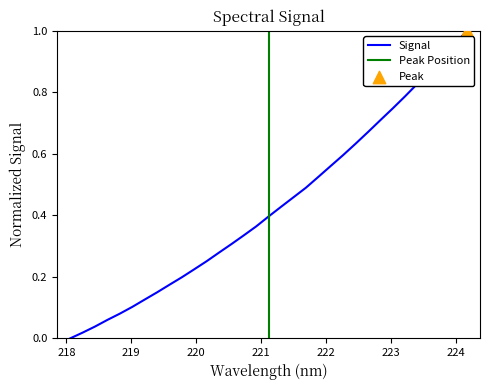

Between 220 and 224, which is larger?

224